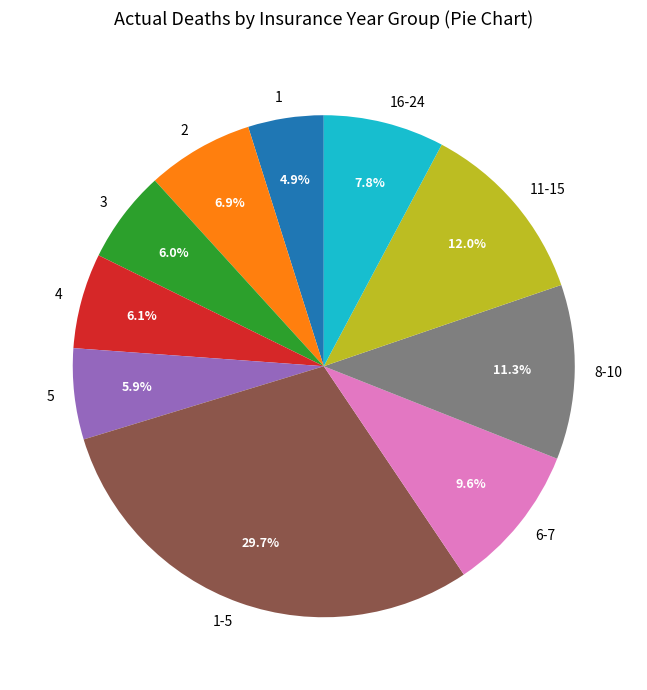

Approximately how many times larger is the value at 4 compared to 6-7?

0.6